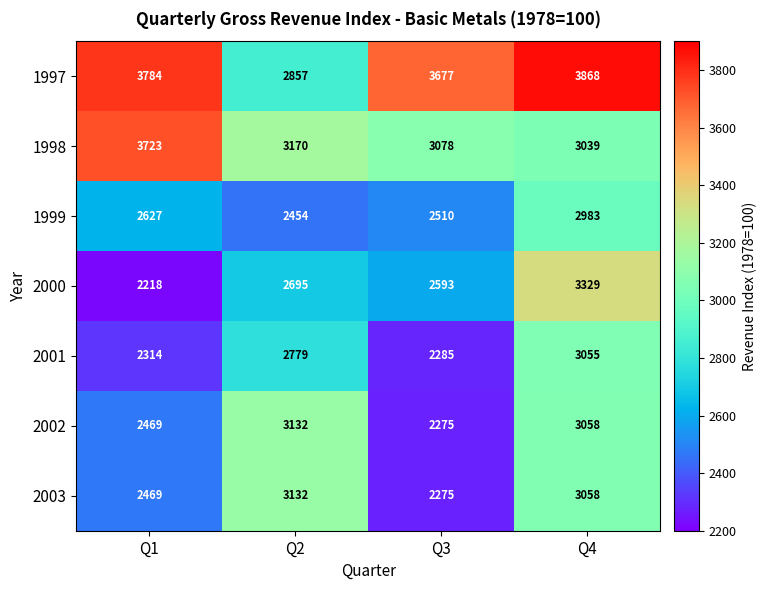

What is the approximate value of 2001 at Q1, to the nearest 10?

2310